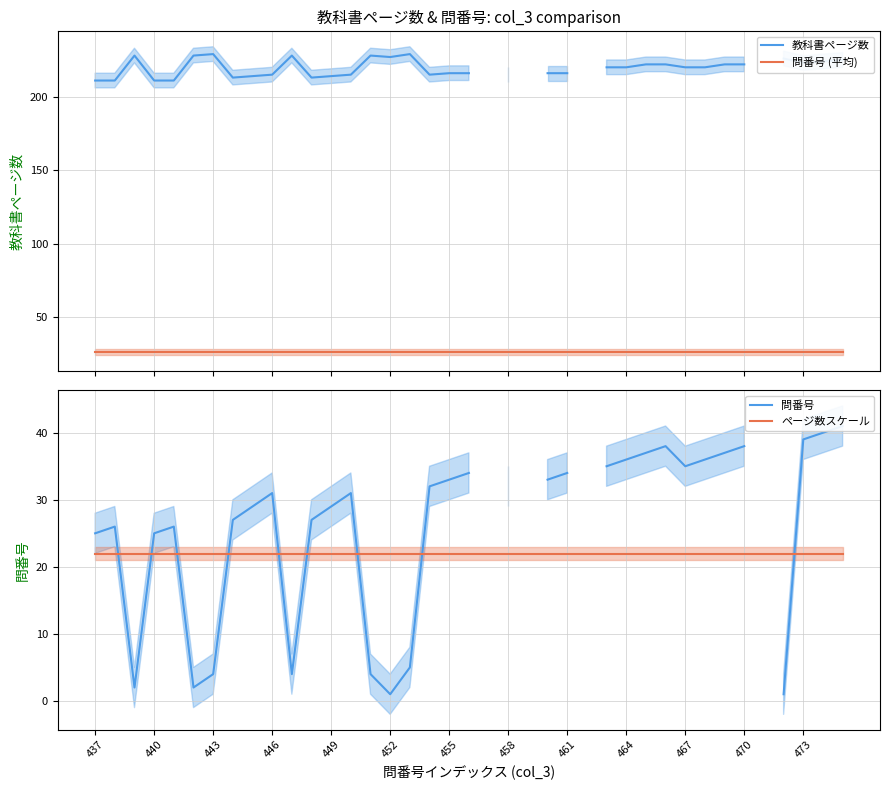

Rank the series by their maximum value, from lowest to highest.

ページ数スケール, 問番号 (平均), 問番号, 教科書ページ数